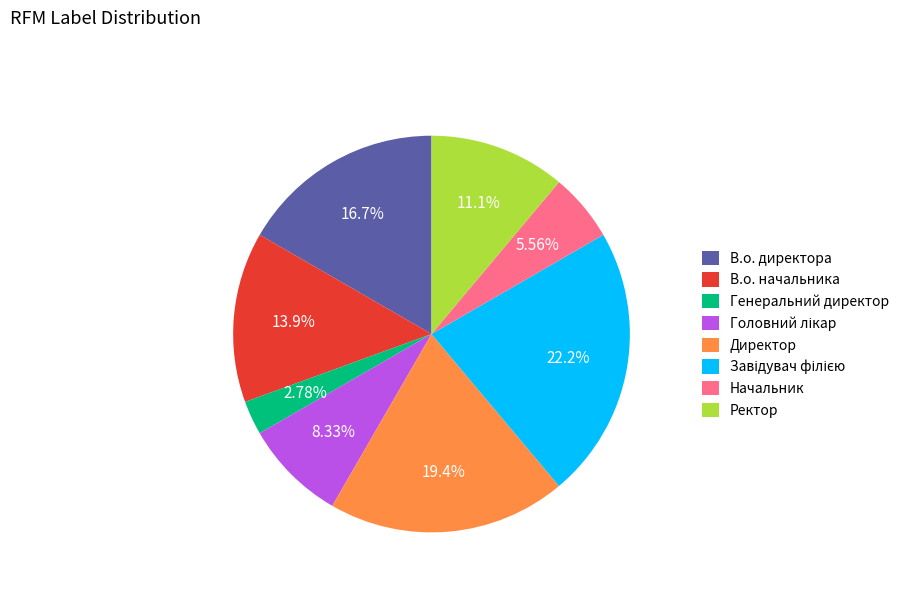

Count the number of slices in the pie.

8